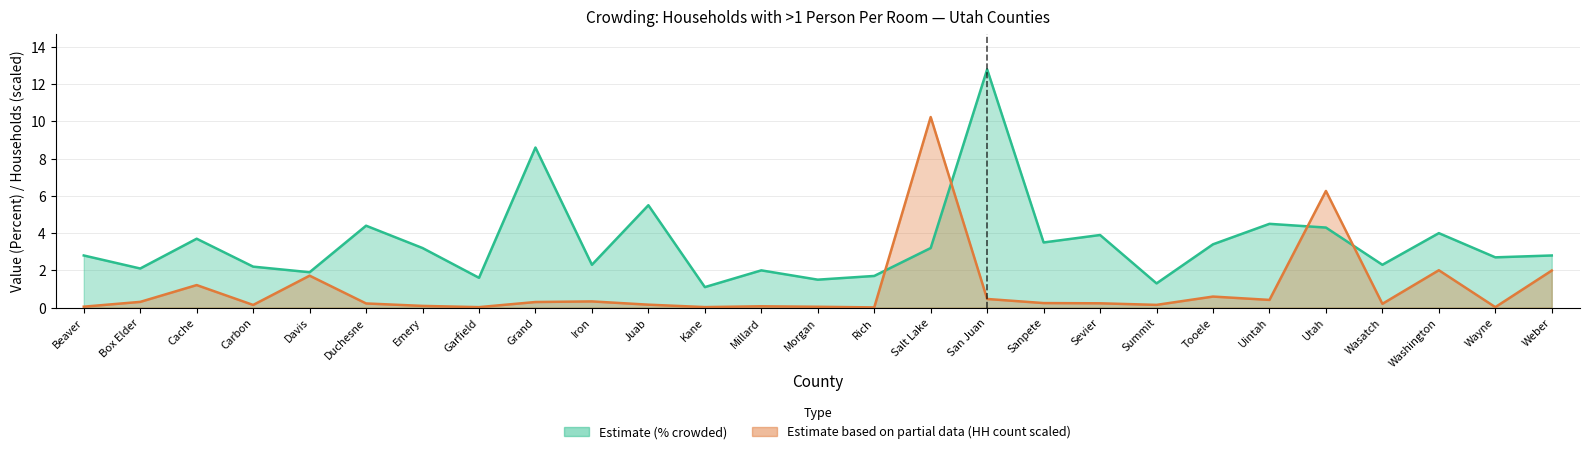

How many interior local peaks does the Households (hundreds) series have?

8